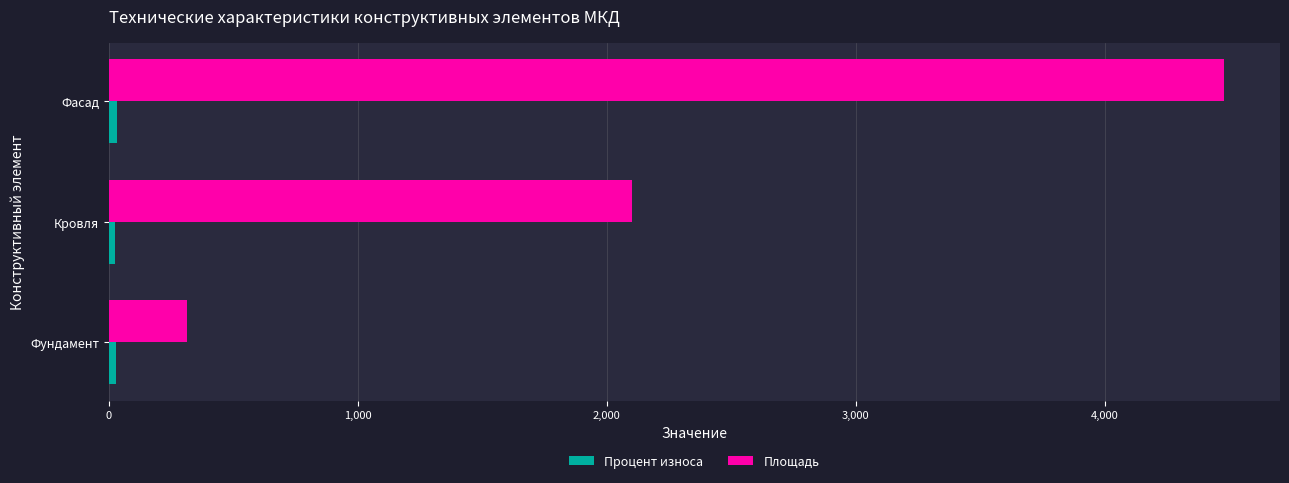

What is the difference between the second highest and minimum values in the Площадь series?

1787